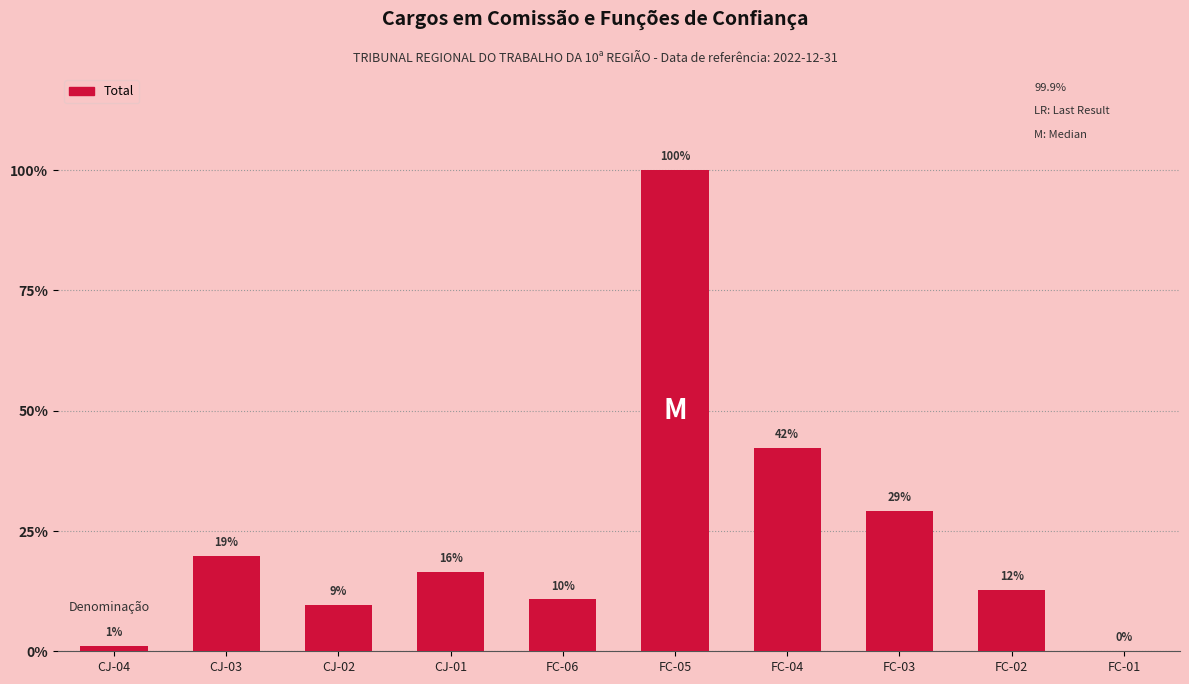

Are the bars horizontal?

No